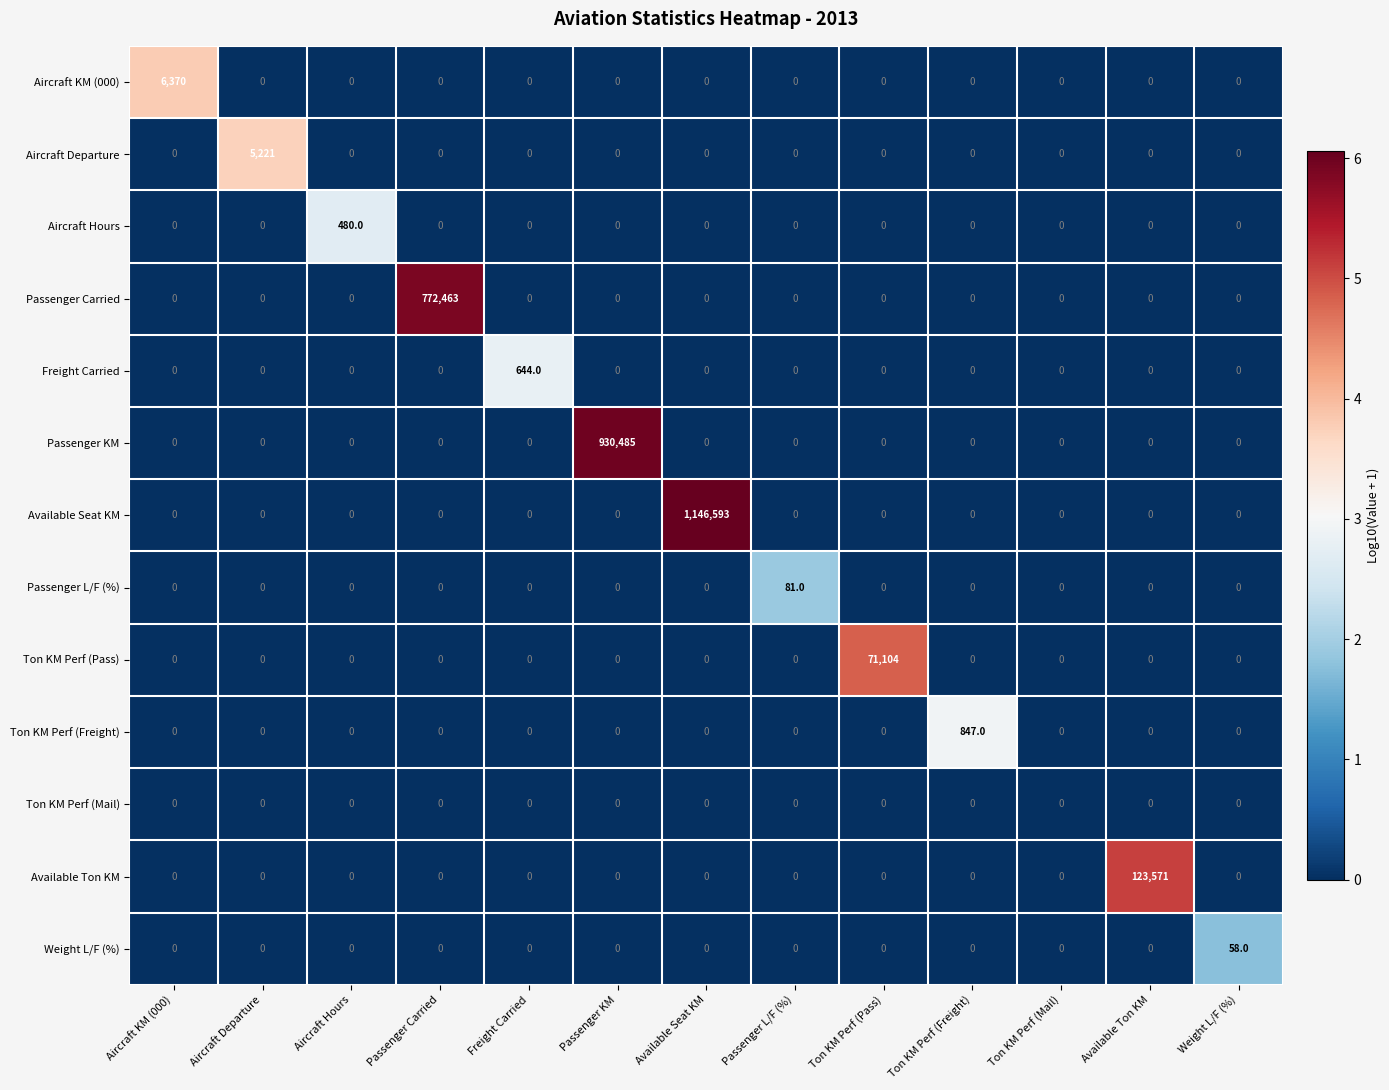

Rank the series by their maximum value, from highest to lowest.

Available Seat KM, Passenger KM, Passenger Carried, Available Ton KM, Ton KM Perf (Pass), Aircraft KM (000), Aircraft Departure, Ton KM Perf (Freight), Freight Carried, Aircraft Hours, Passenger L/F (%), Weight L/F (%), Ton KM Perf (Mail)